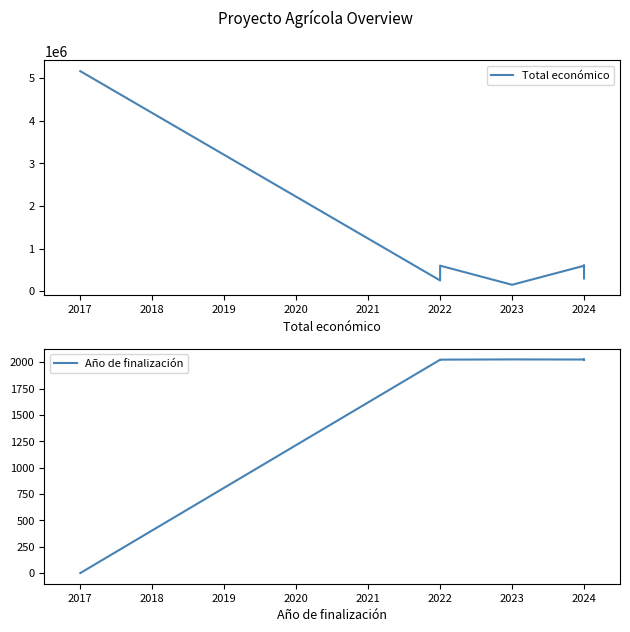

Is the value of Año de finalización at 2017 greater than the value of Total económico at 2024?

No